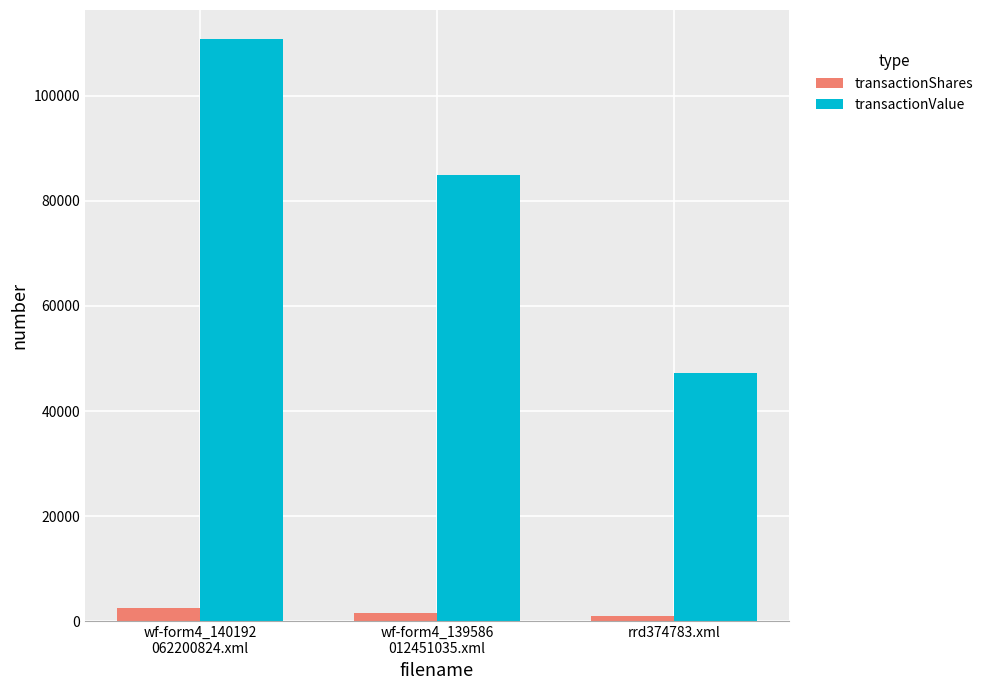

What is the maximum value shown in the chart?

110748